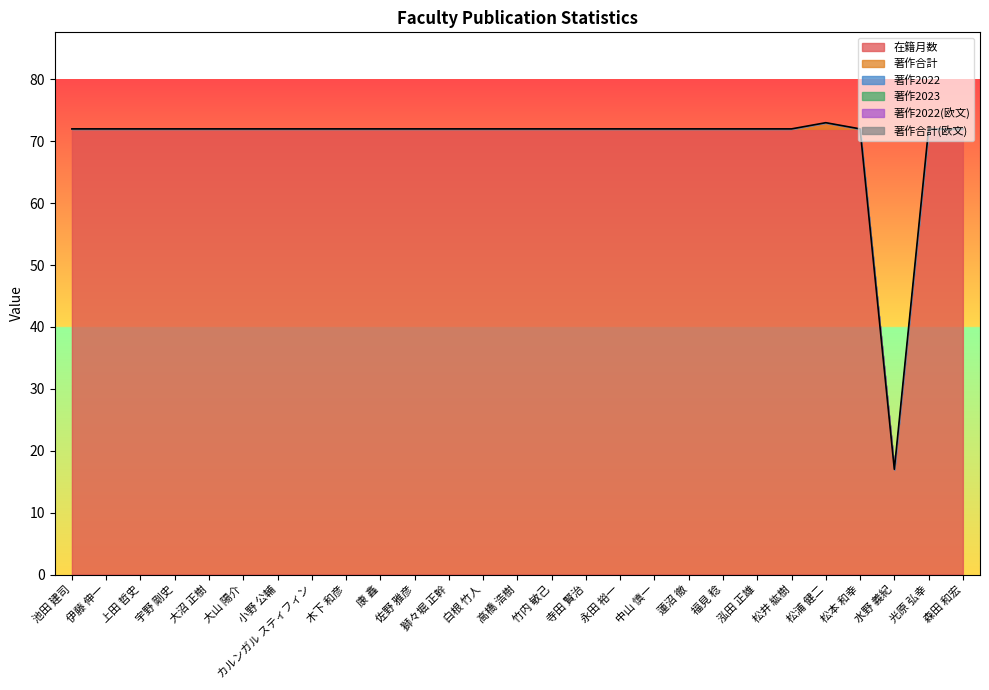

What are all the series names shown in the legend?

在籍月数, 著作合計, 著作2022, 著作2023, 著作2022(欧文), 著作合計(欧文)